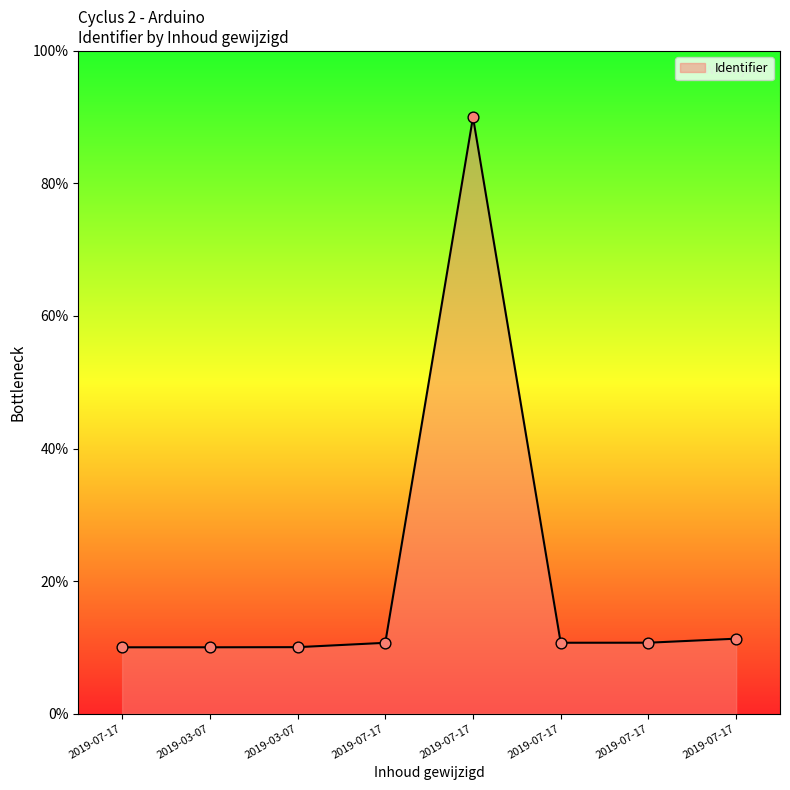

Is this an area chart (filled region under the line)?

Yes